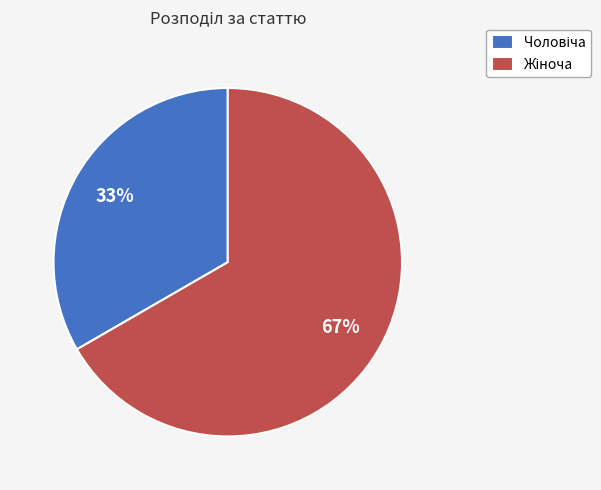

Does any single category account for the majority?

Yes